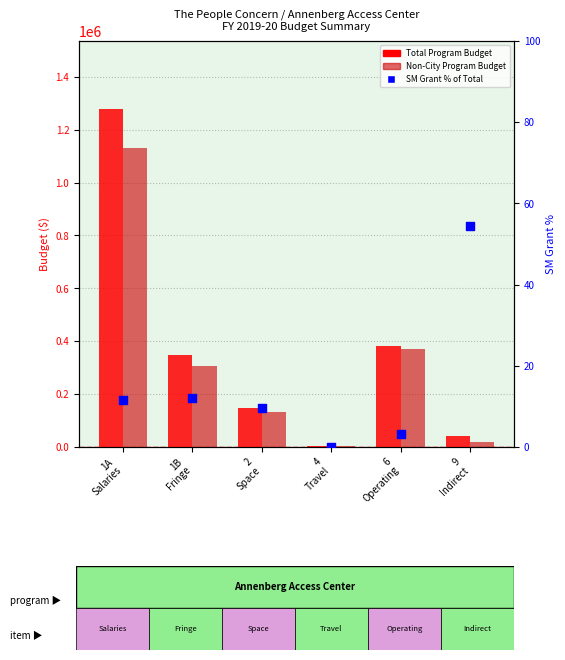

At how many categories does at least one series exceed 115165?

4